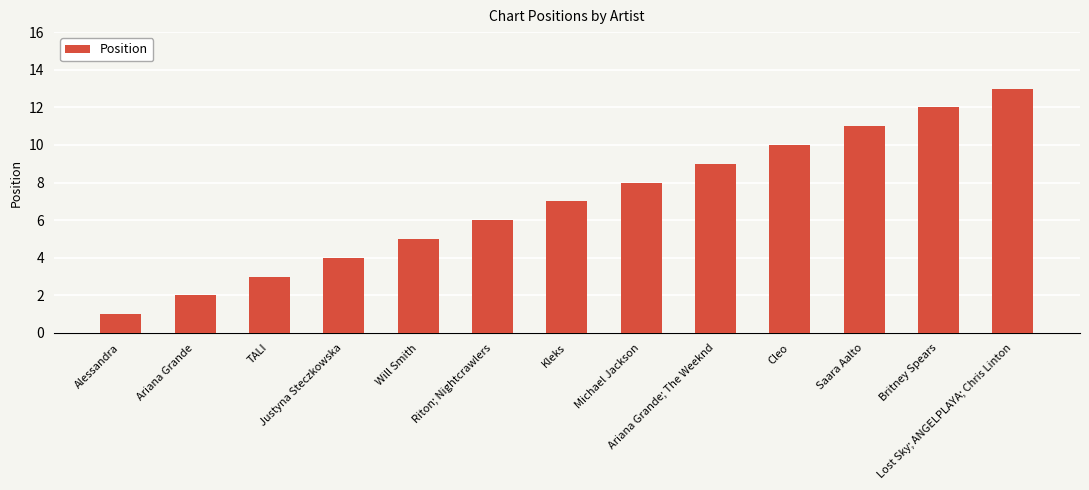

Is it true that the value at Saara Aalto is 11?

True